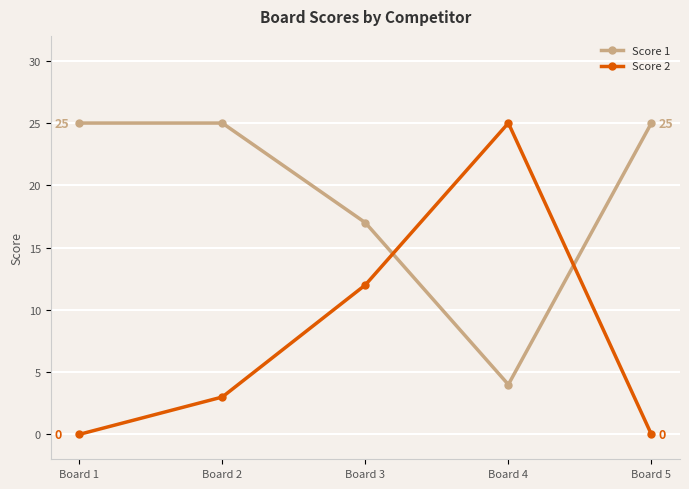

How many series are shown in this chart?

2